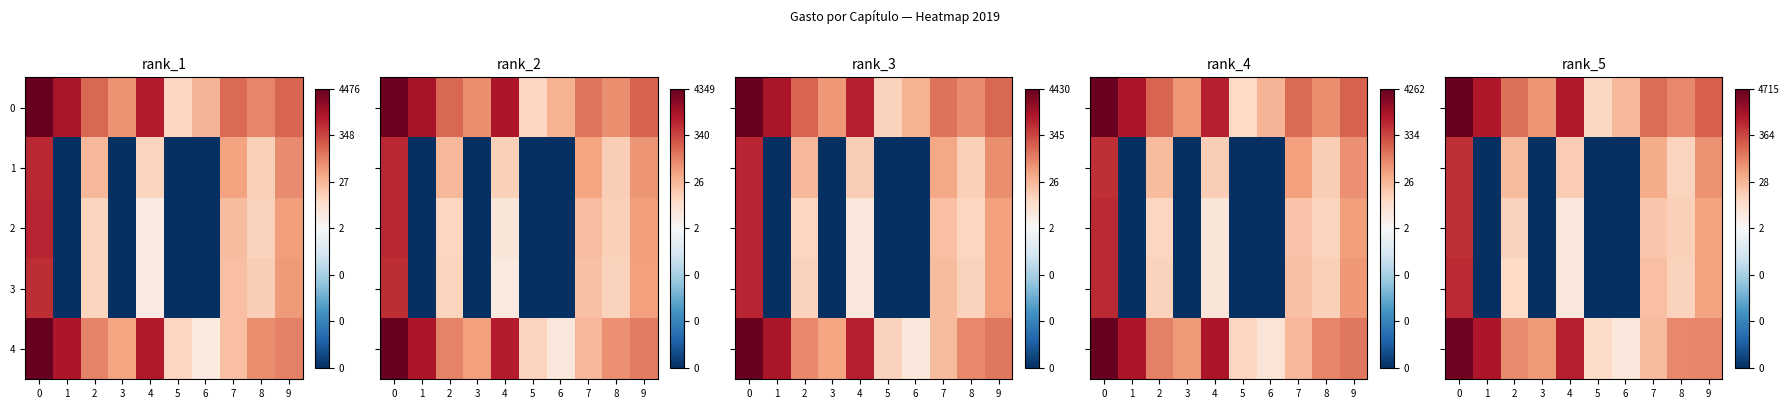

Is the value of row_3 at 3 greater than the value of row_0 at 7?

No